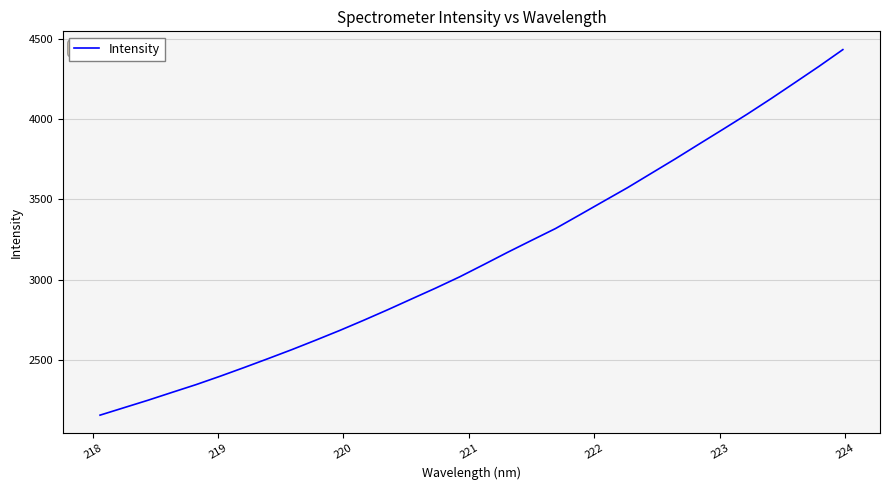

Reading left to right, transcribe all the data shown in this chart.

2155.5	2201.9	2248.3	2297.1	2345.4	2397.4	2451.6	2507.1	2563.6	2622.8	2683.3	2746.7	2812.1	2879.7	2946.9	3017.0	3092.7	3169.6	3244.0	3317.8	3402.1	3487.1	3571.7	3661.7	3751.6	3844.3	3936.4	4029.6	4126.7	4226.7	4327.4	4432.0